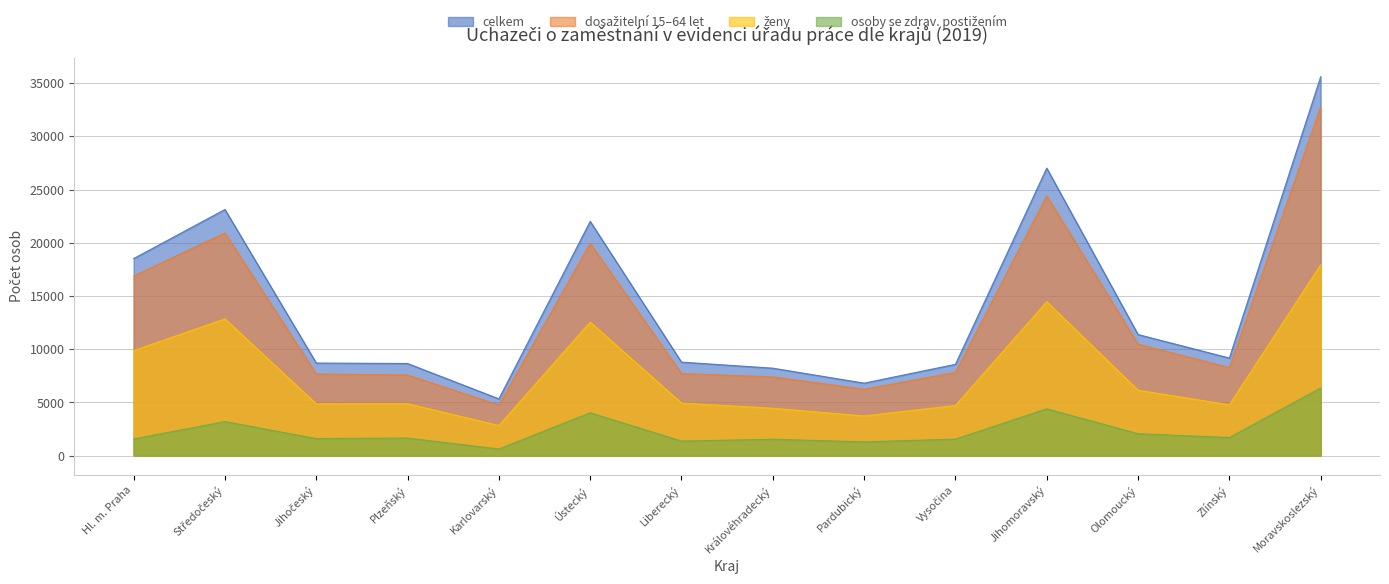

What value does the ženy series have at Hl. m. Praha, to the nearest 50?

9850